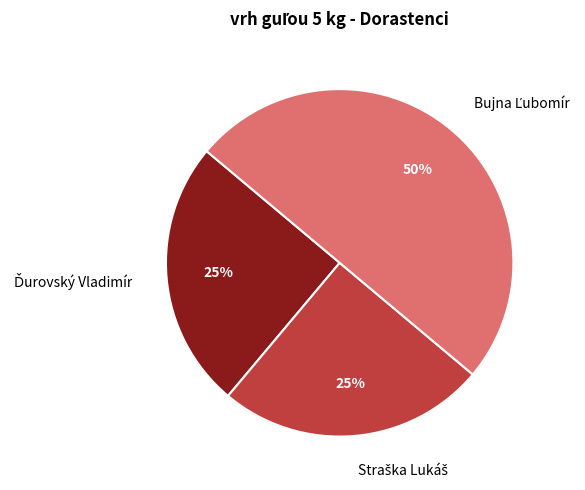

Count the number of slices in the pie.

3